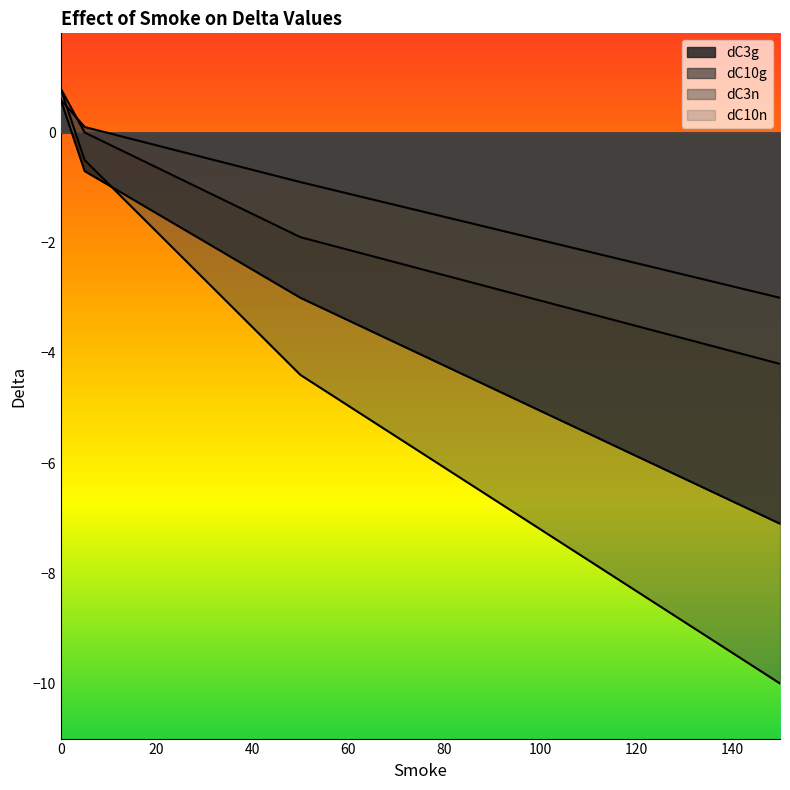

Which label corresponds to the smallest value in the chart?

150